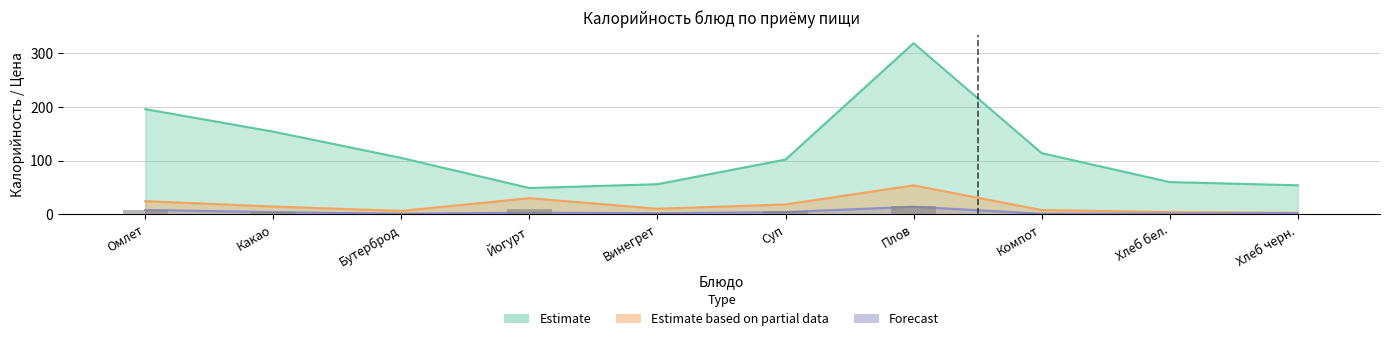

How many bars are there in total?

30